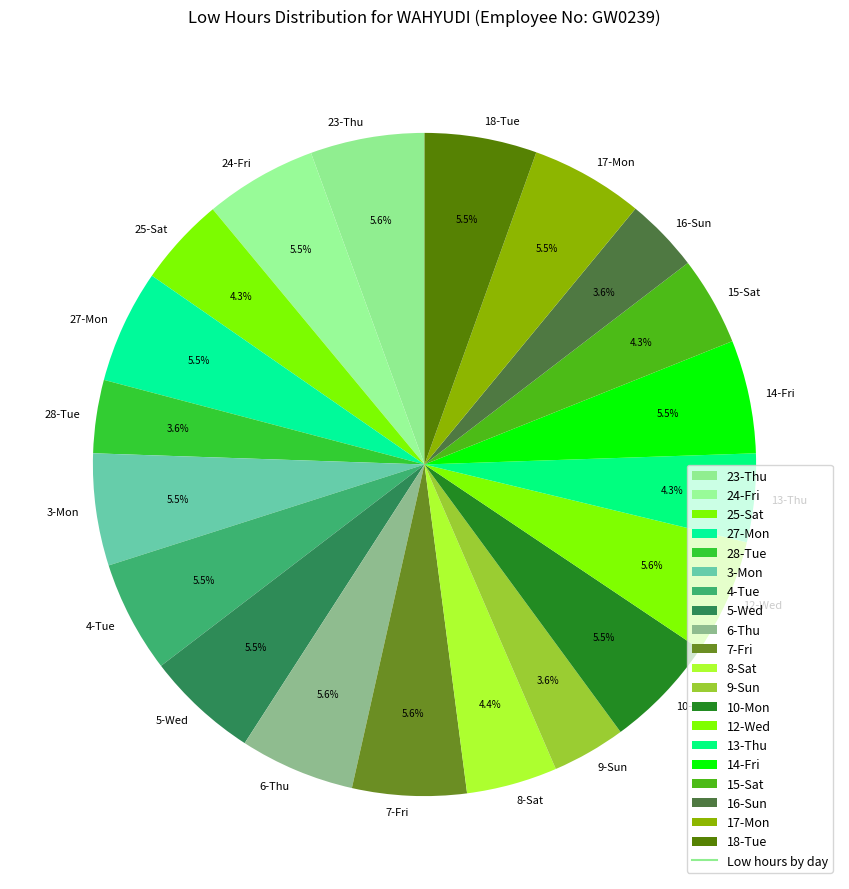

What is the ratio of the value at 18-Tue to the value at 17-Mon?

1.0